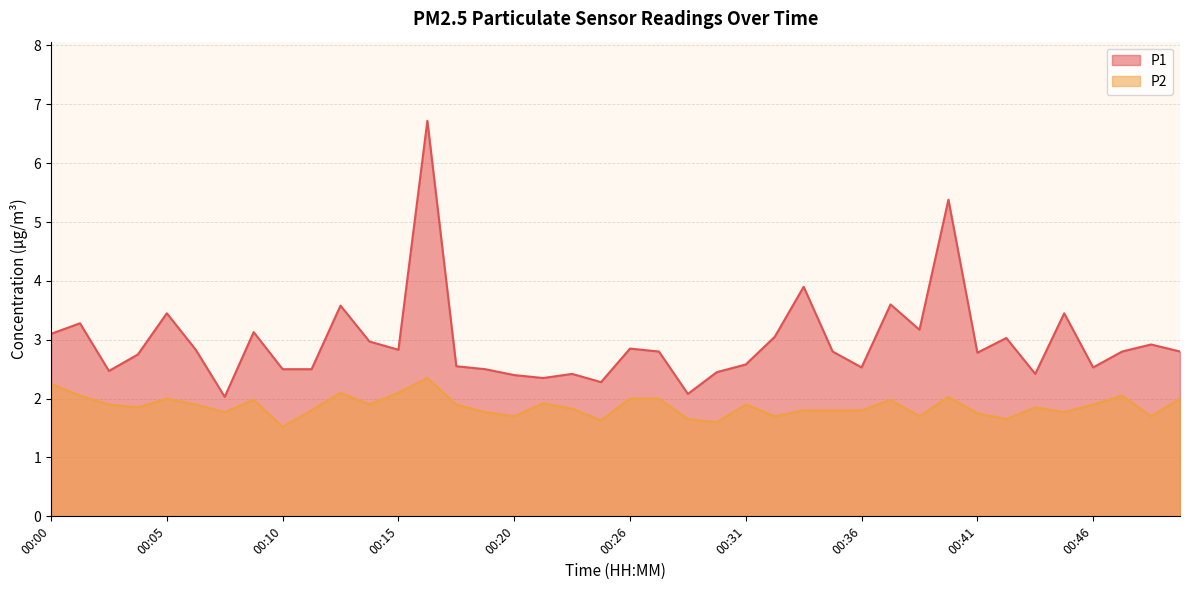

Which series has the largest total across all categories?

P1